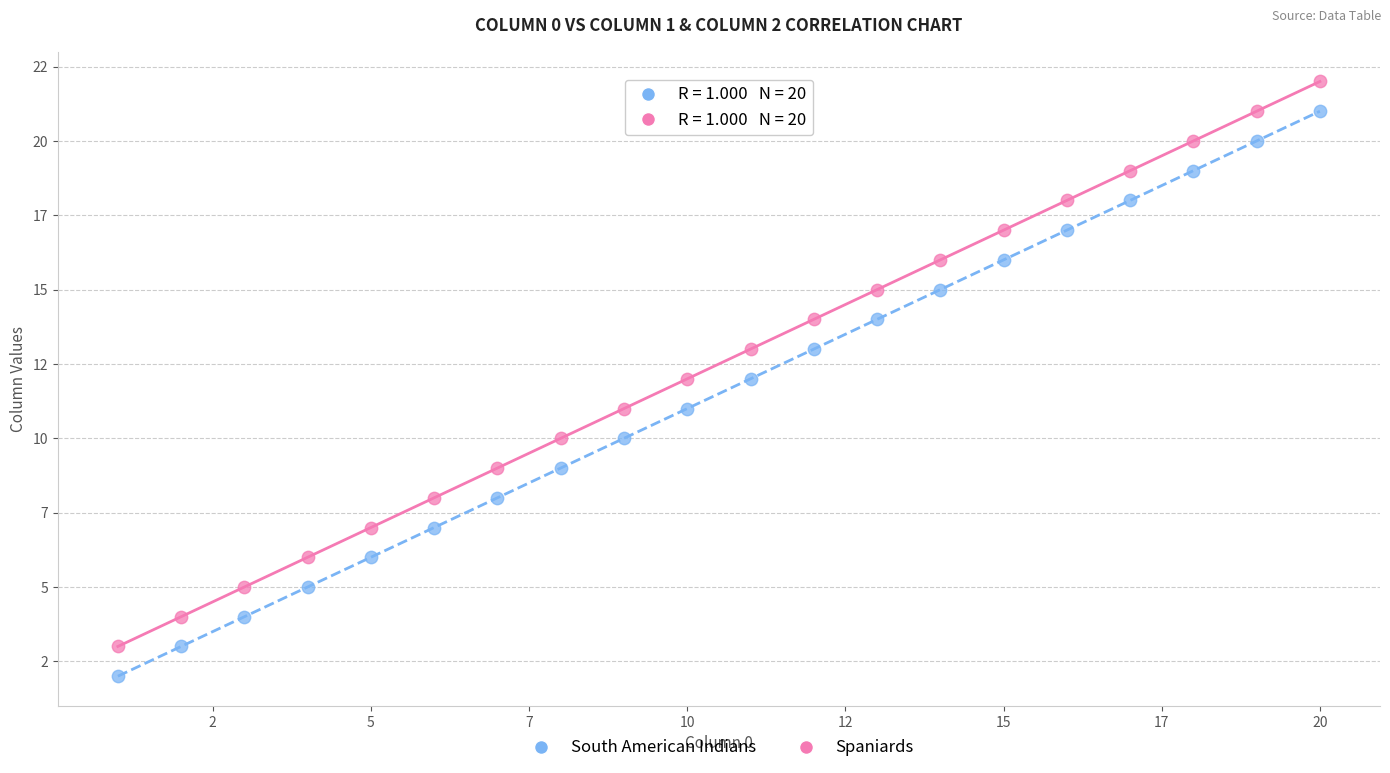

What are all the series names shown in the legend?

South American Indians, Spaniards